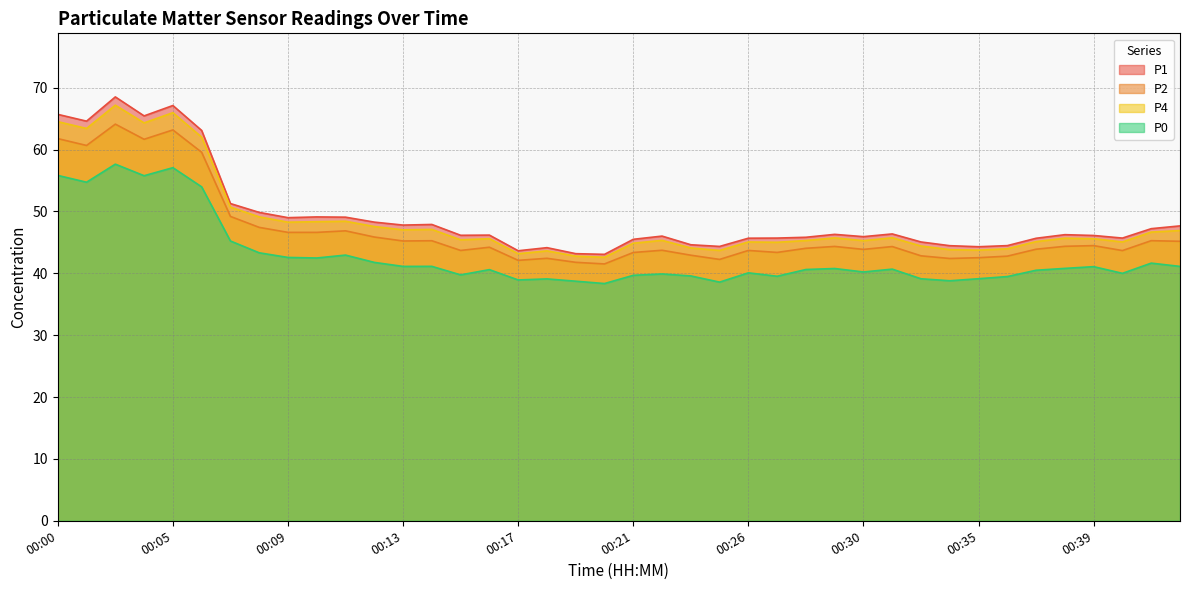

How many series are shown in this chart?

4